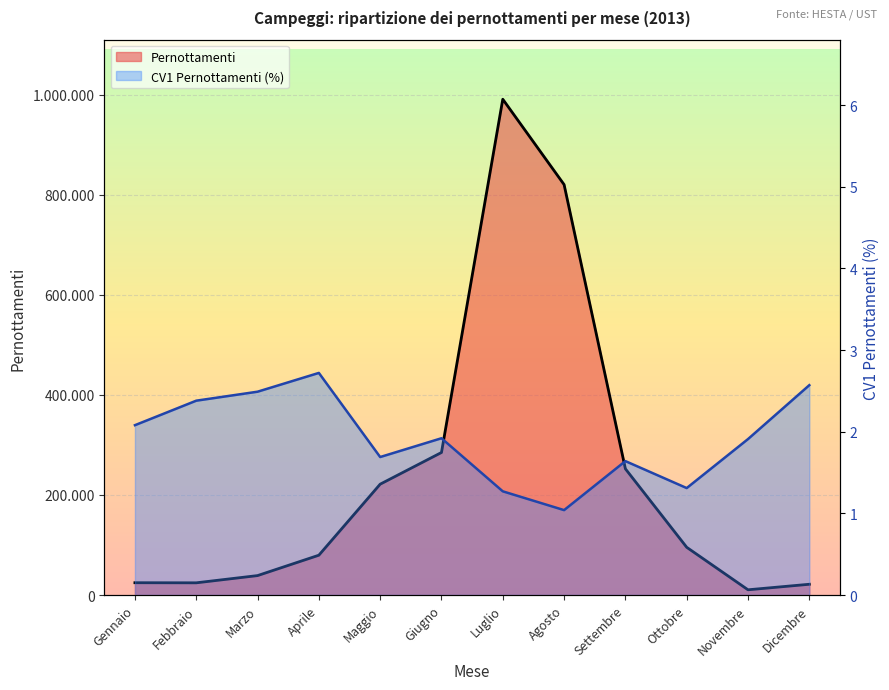

Is it true that Pernottamenti equals 10495.0 at Novembre?

True